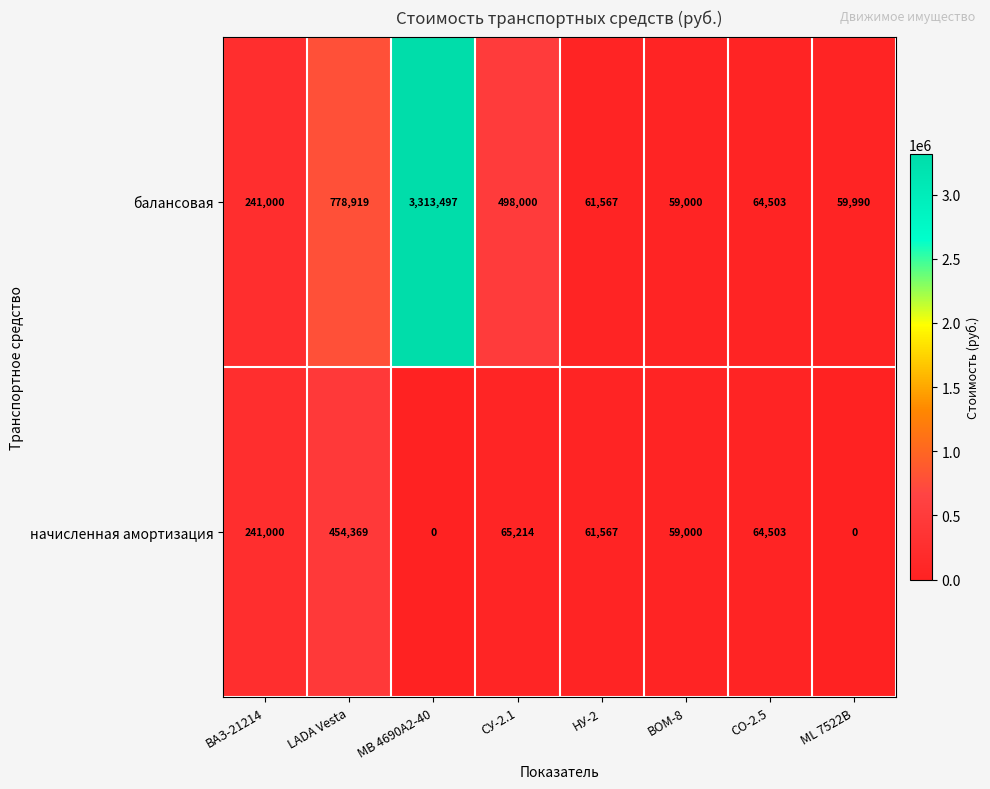

True or false: начисленная амортизация has a value of 241000 at ВАЗ-21214.

True